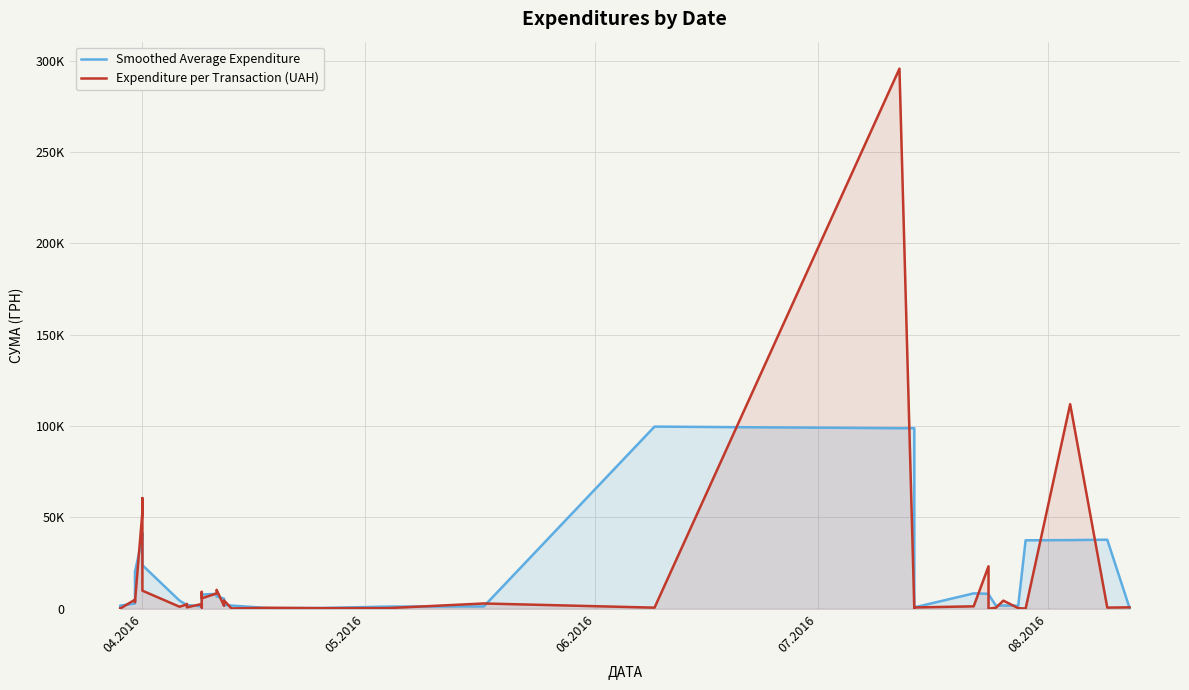

True or false: Smoothed Average Expenditure and Expenditure per Transaction (UAH) cross at least once.

True